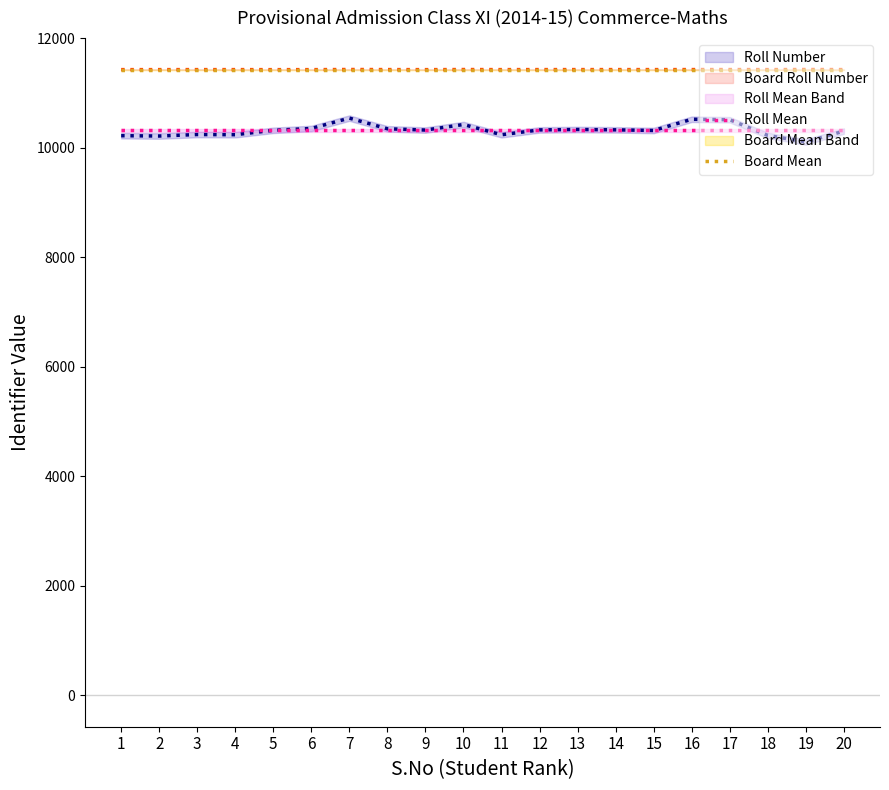

How many data points does each series have?

20